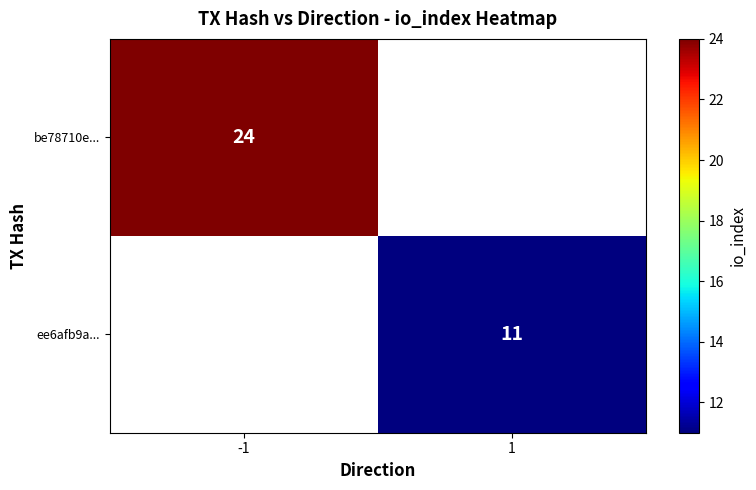

Between 1 and -1, which is larger?

-1